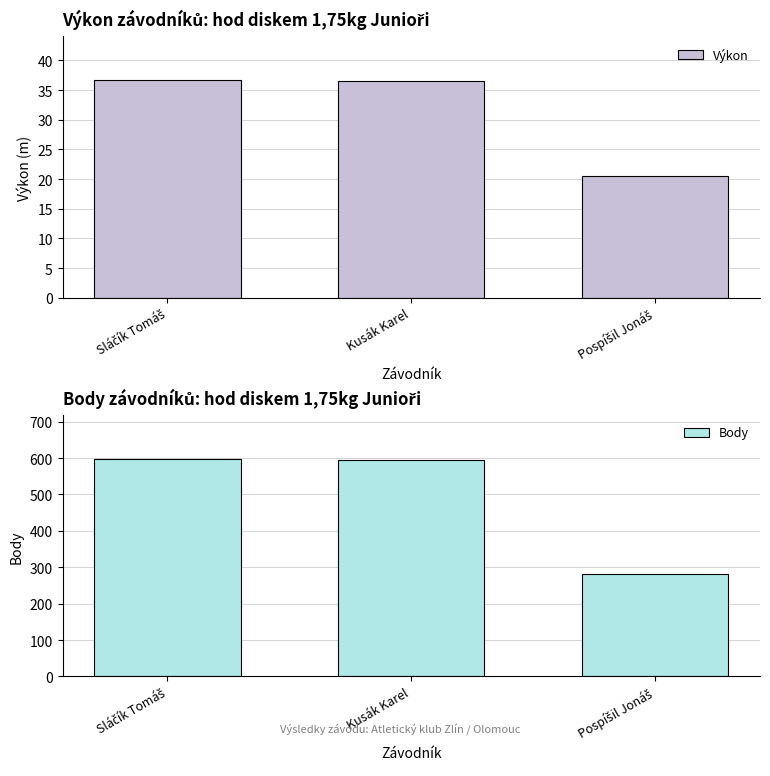

Rank the series by their average value, from highest to lowest.

Body, Výkon